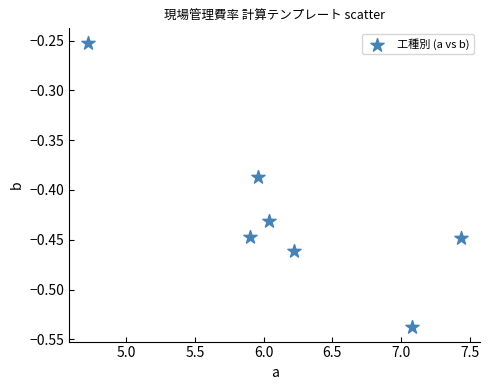

What is the average X value?

6.2